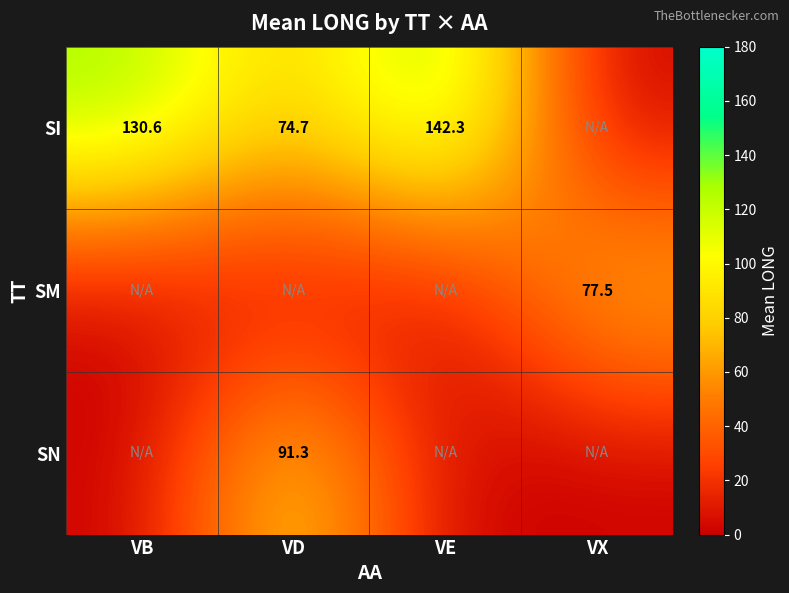

The value of SI at VD is 74.7. True or false?

True